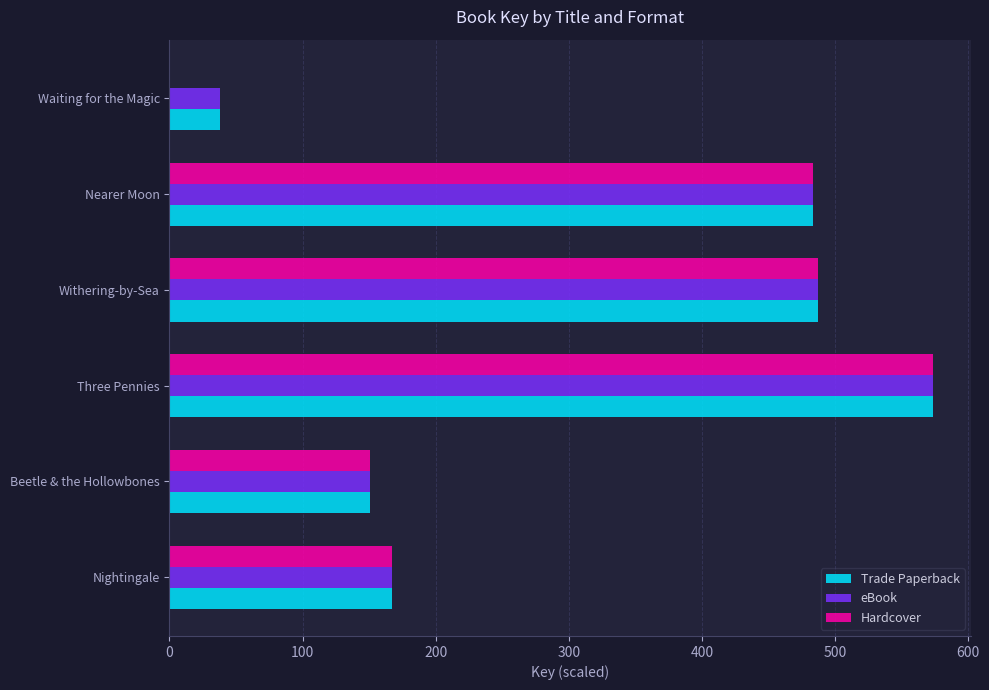

What is the sum of the eBook values at Nearer Moon and Nightingale?

651.1